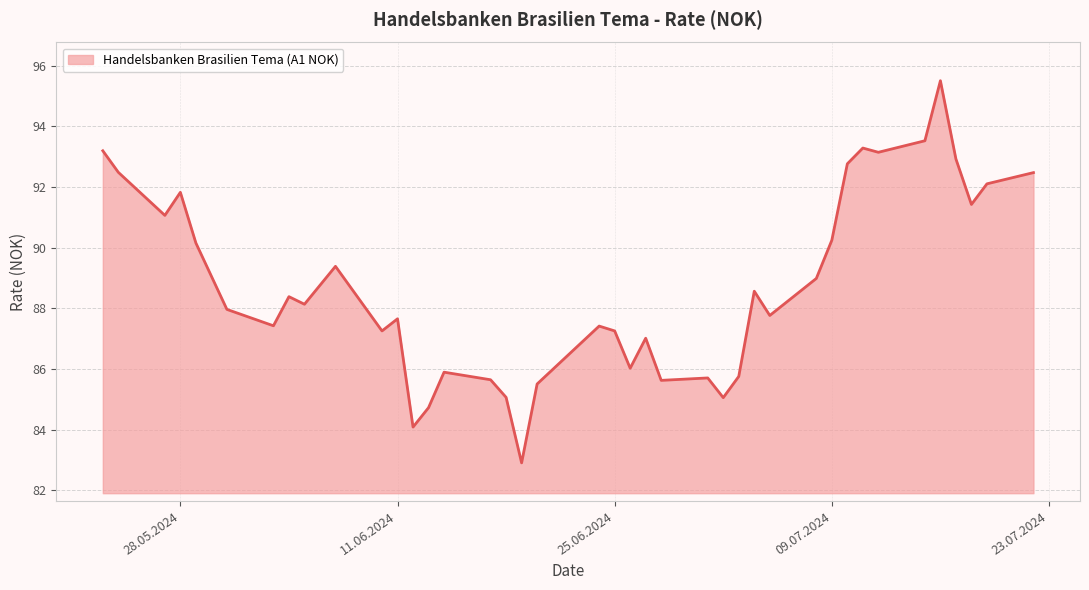

What is the greatest value displayed?

95.5